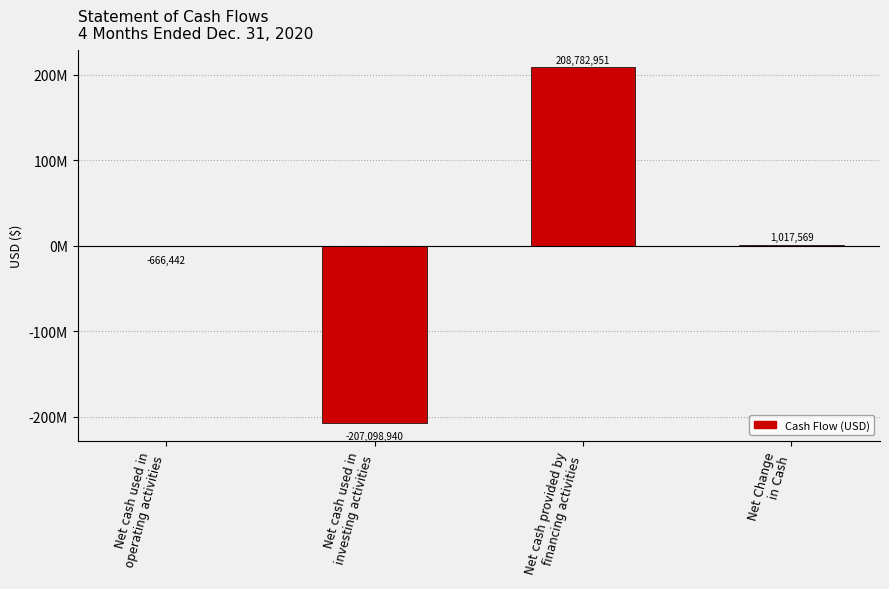

Are the bars horizontal?

No